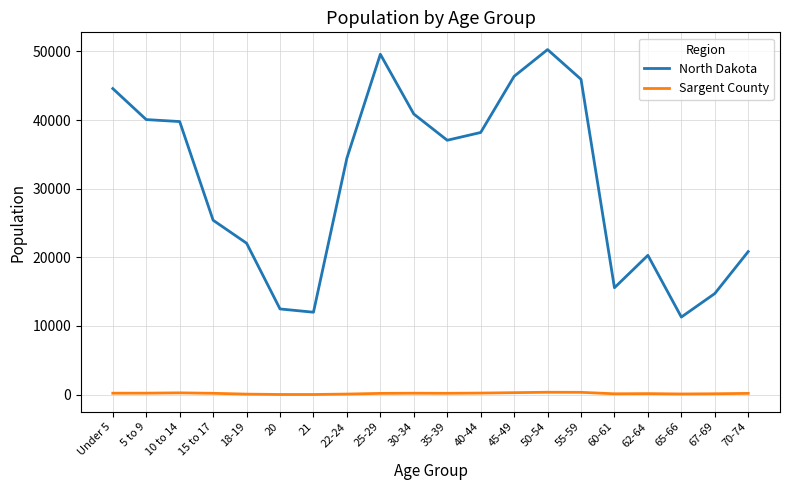

Rank the series by their maximum value, from lowest to highest.

Sargent County, North Dakota